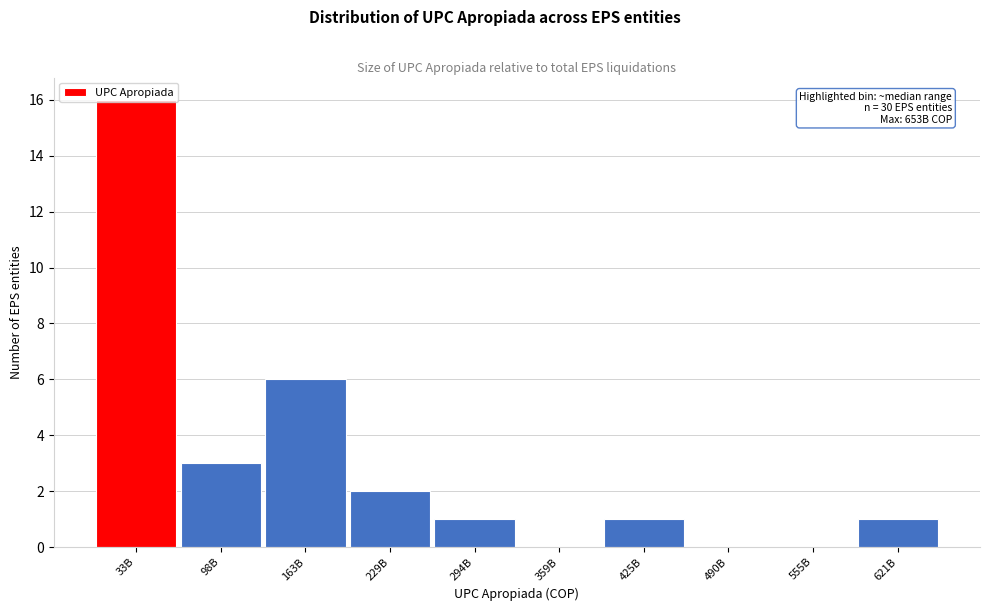

The chart shows a value of 1 at 621B. True or false?

True